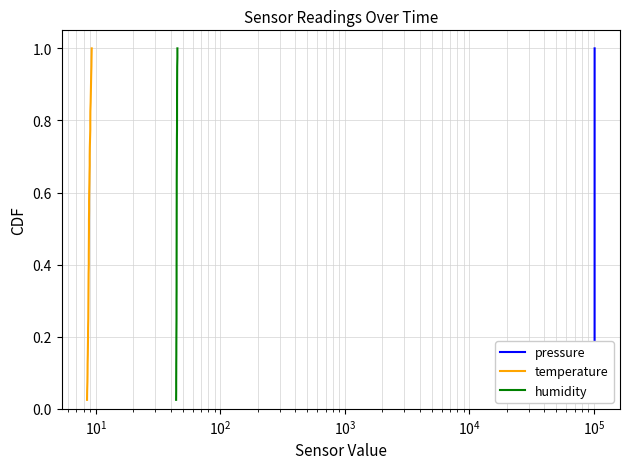

The temperature series shows 0.4 at 29. True or false?

False